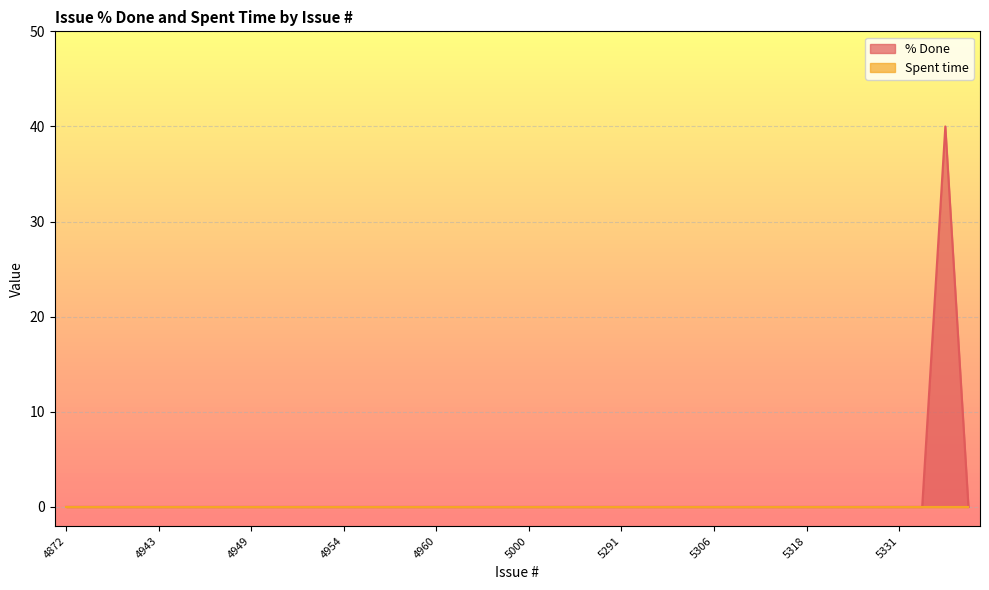

True or false: the data shows 0 at 4958.

True